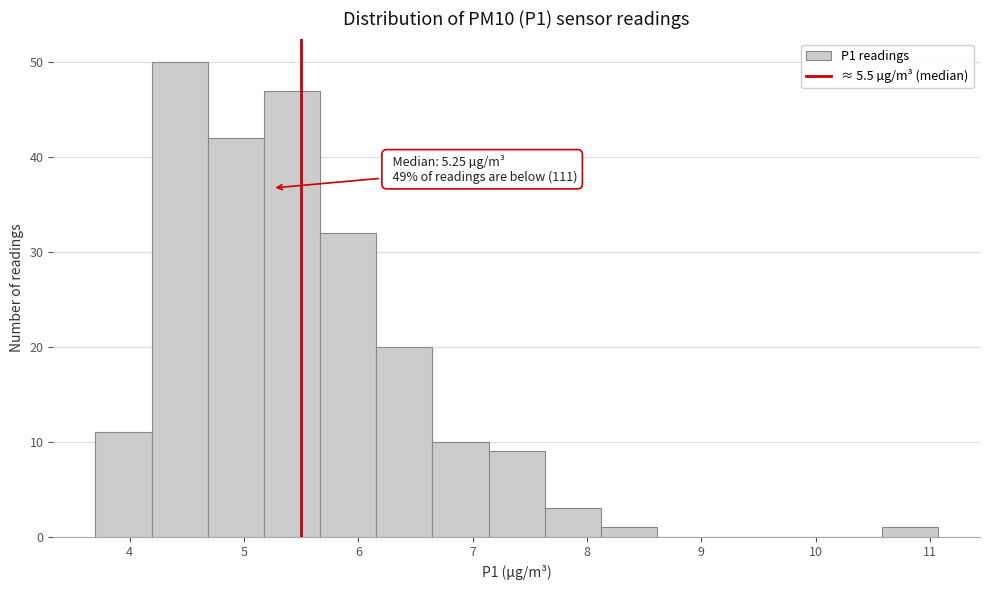

Which range on the x-axis has the tallest bar?

4.2 to 4.7